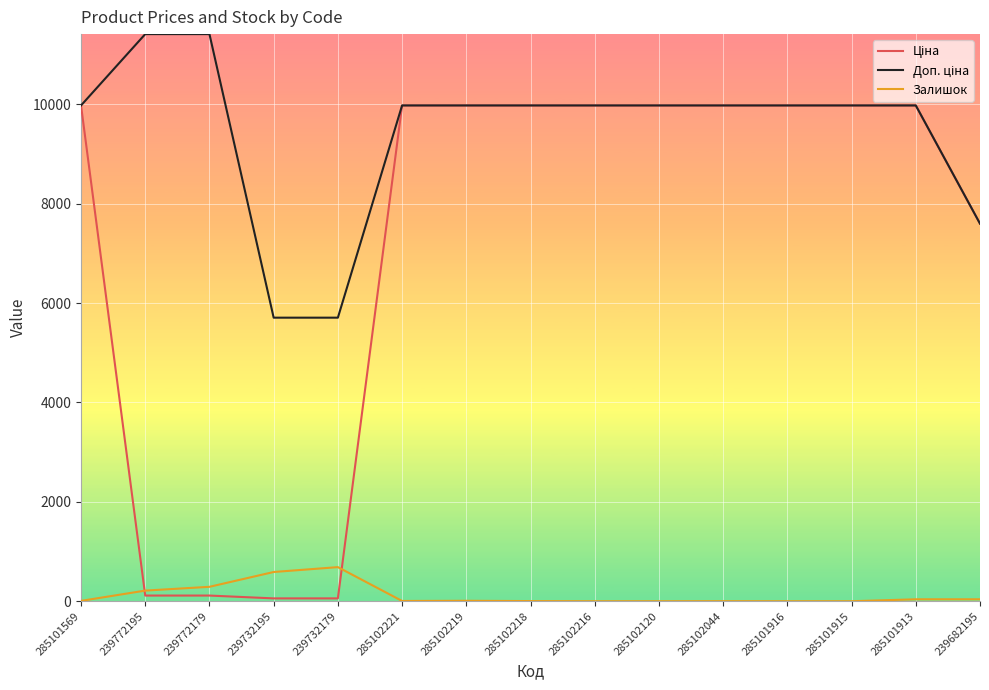

The Залишок series shows 3.0 at 285102218. True or false?

True